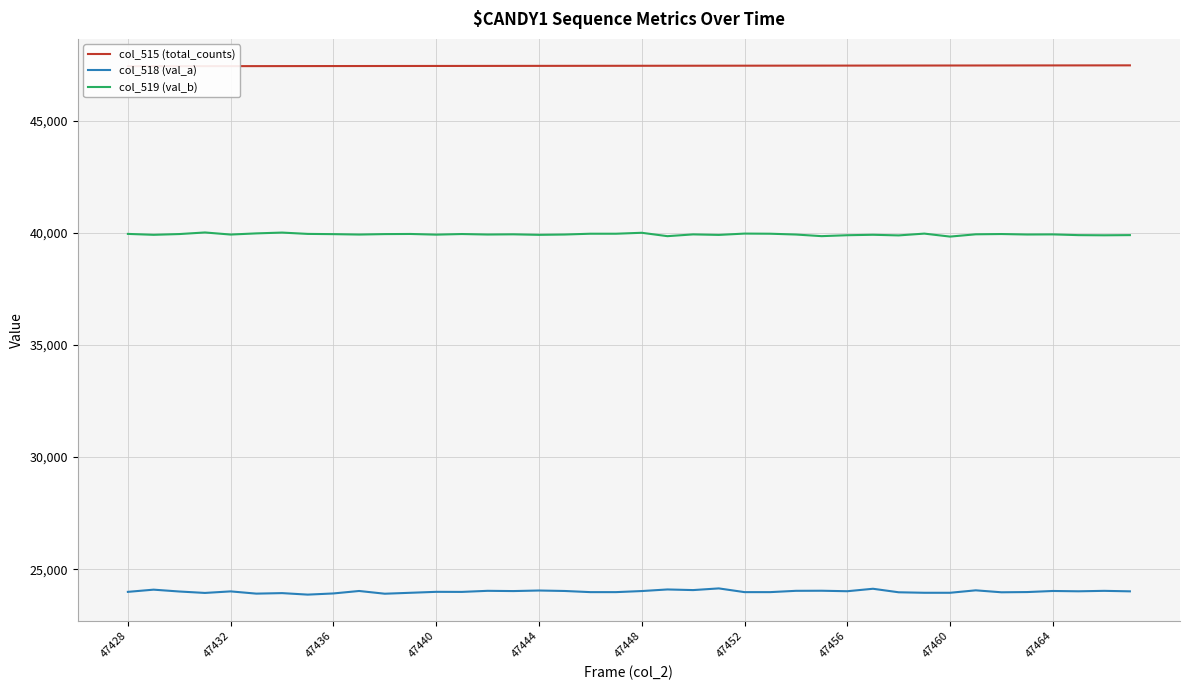

How many values in the col_518 (val_a) series exceed 24010?

19